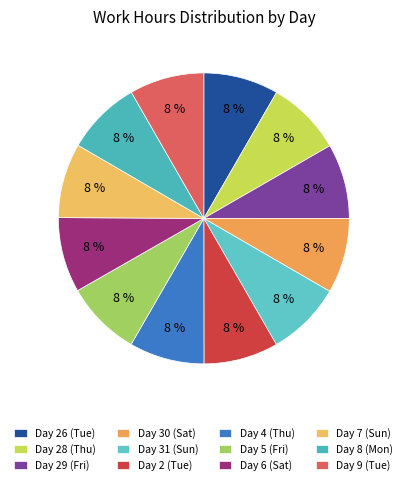

Which has a higher value, Day 30 (Sat) or Day 9 (Tue)?

Day 30 (Sat)